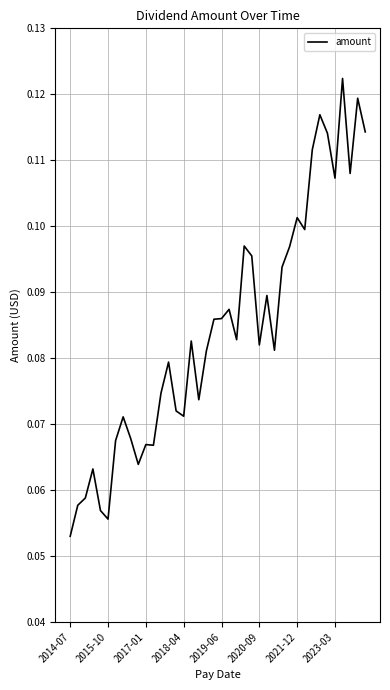

Where is the data nearest to the value 0?

2014-07